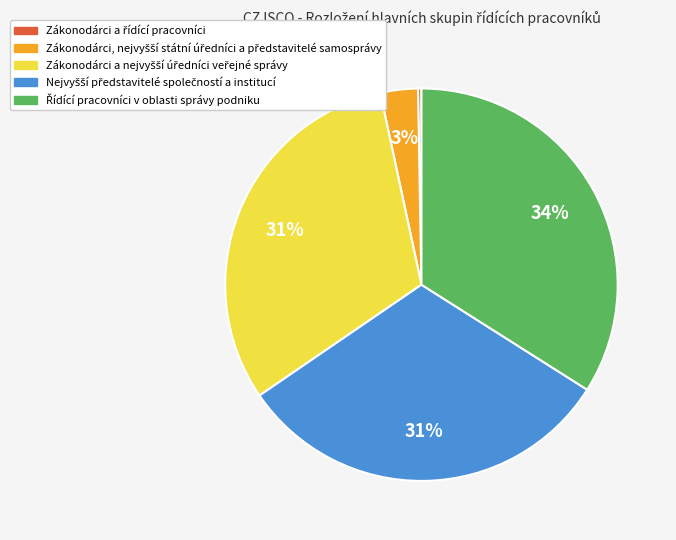

To the nearest percent, what is the difference between the largest and smallest slice percentages?

34%